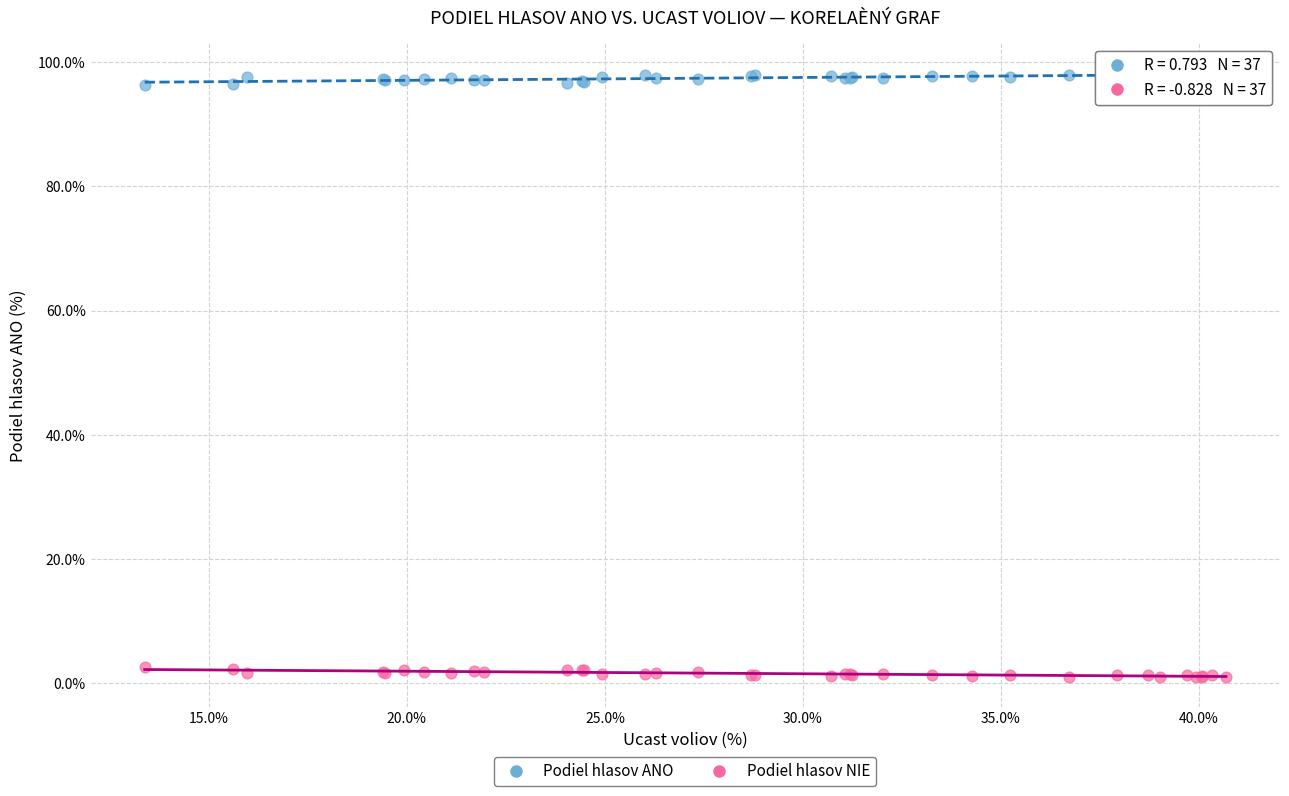

Which series contains the highest Y value?

Podiel hlasov ANO